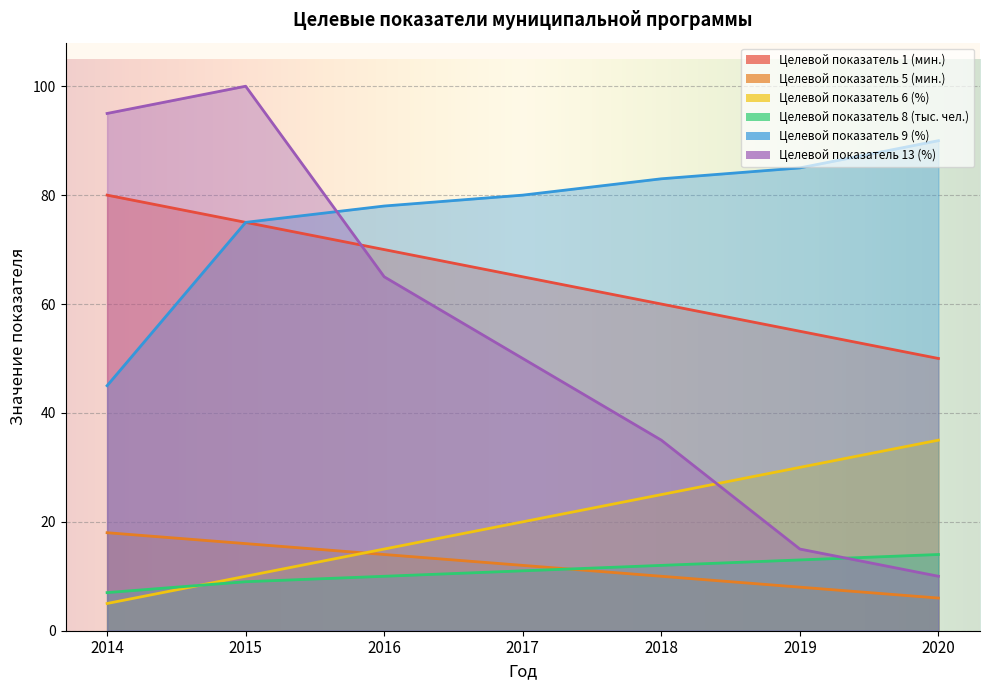

What is the minimum value shown in the chart?

5